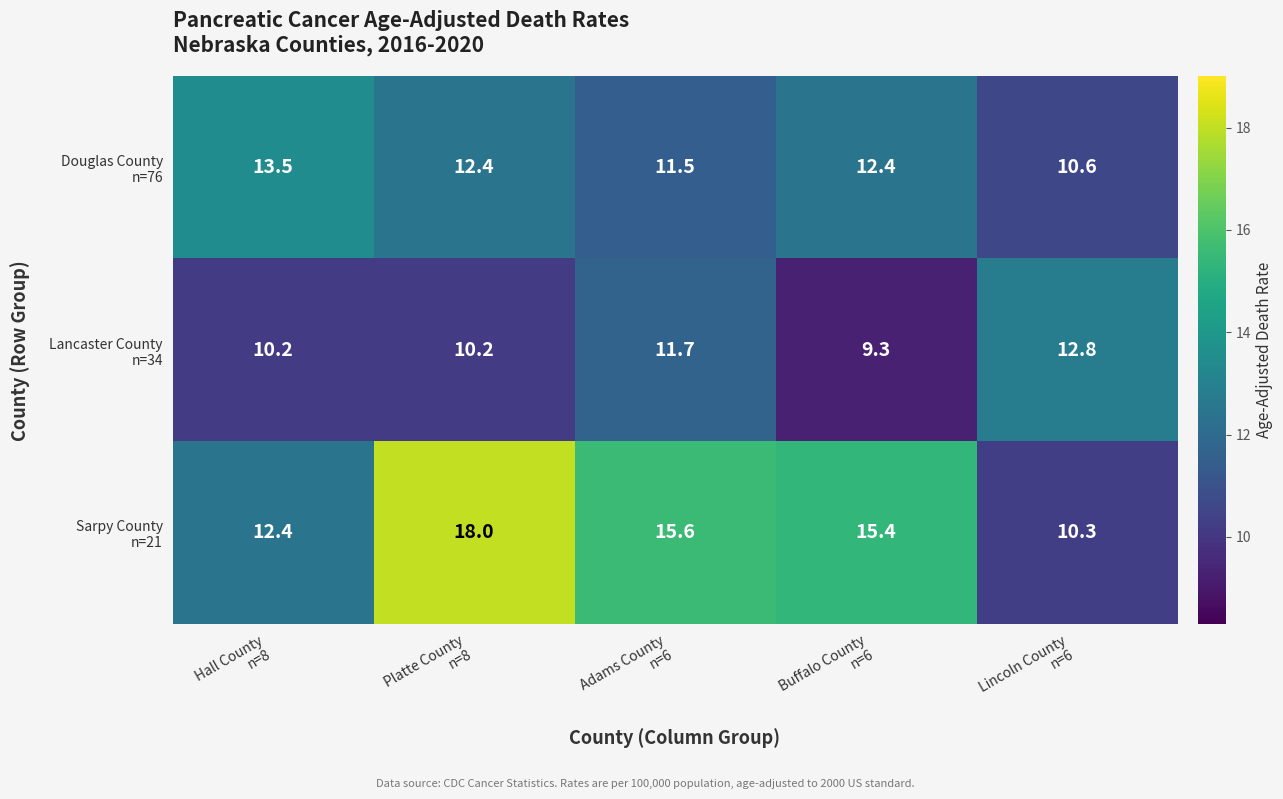

What is the greatest value displayed?

18.0